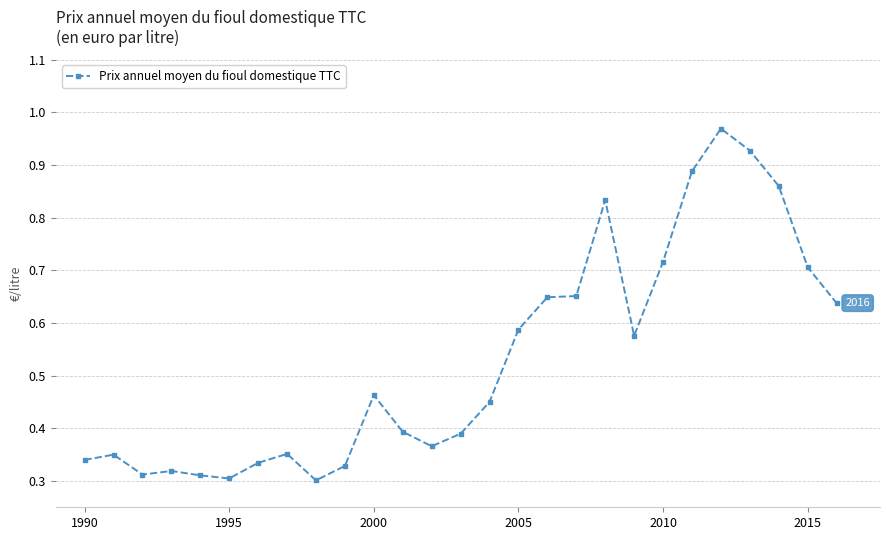

True or false: there are more than 2 points higher than both neighbors.

True